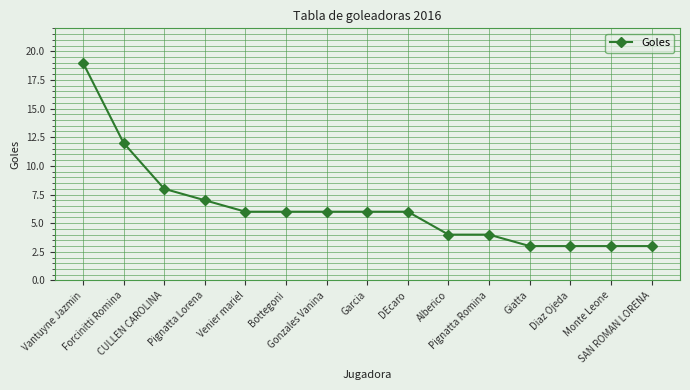

Read the value at CULLEN CAROLINA.

8